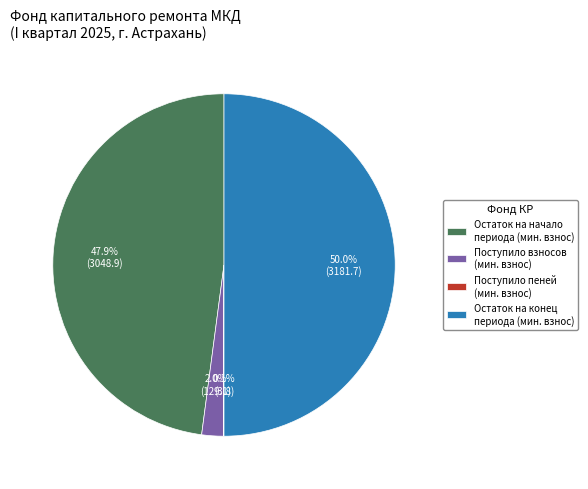

Which category has the biggest portion of the pie?

Остаток на конец периода (мин. взнос)